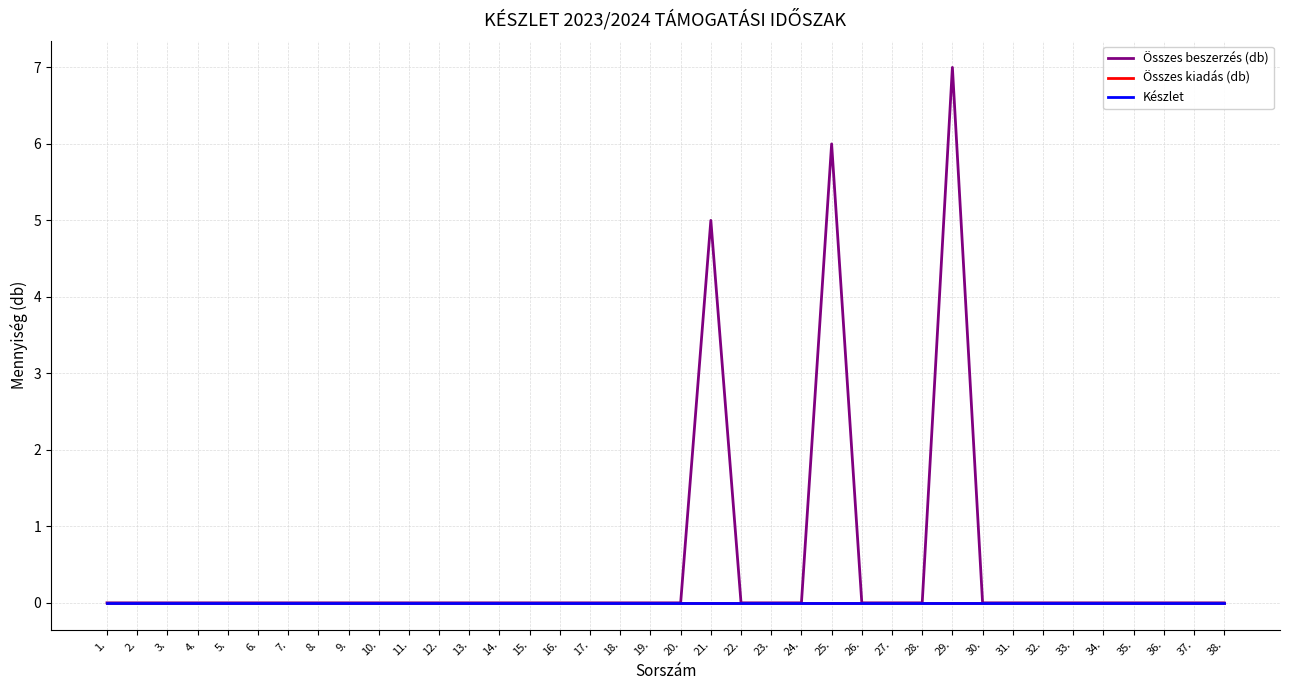

Does the chart have visible grid lines?

Yes